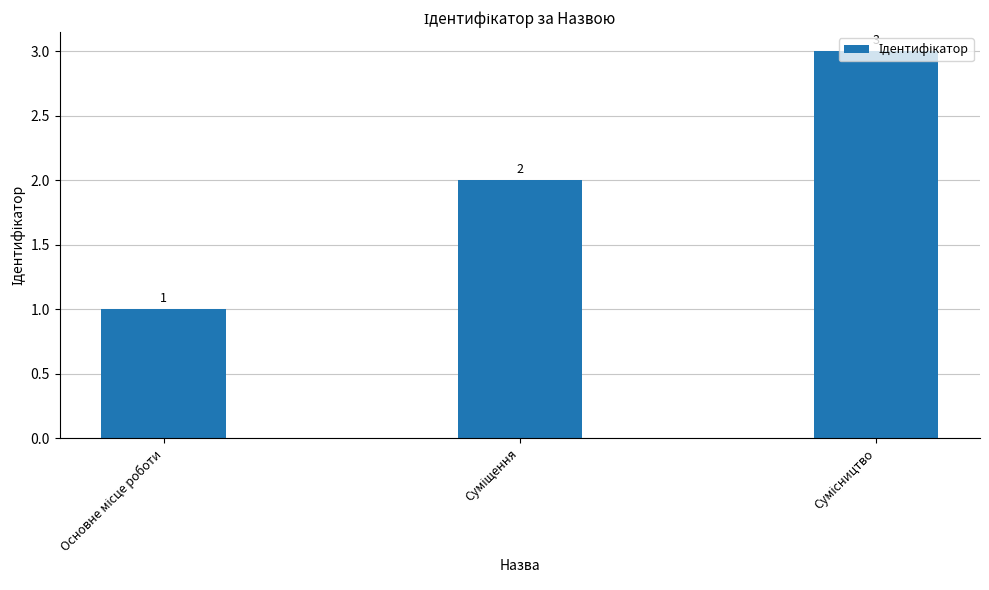

How many values are between 1 and 3?

3